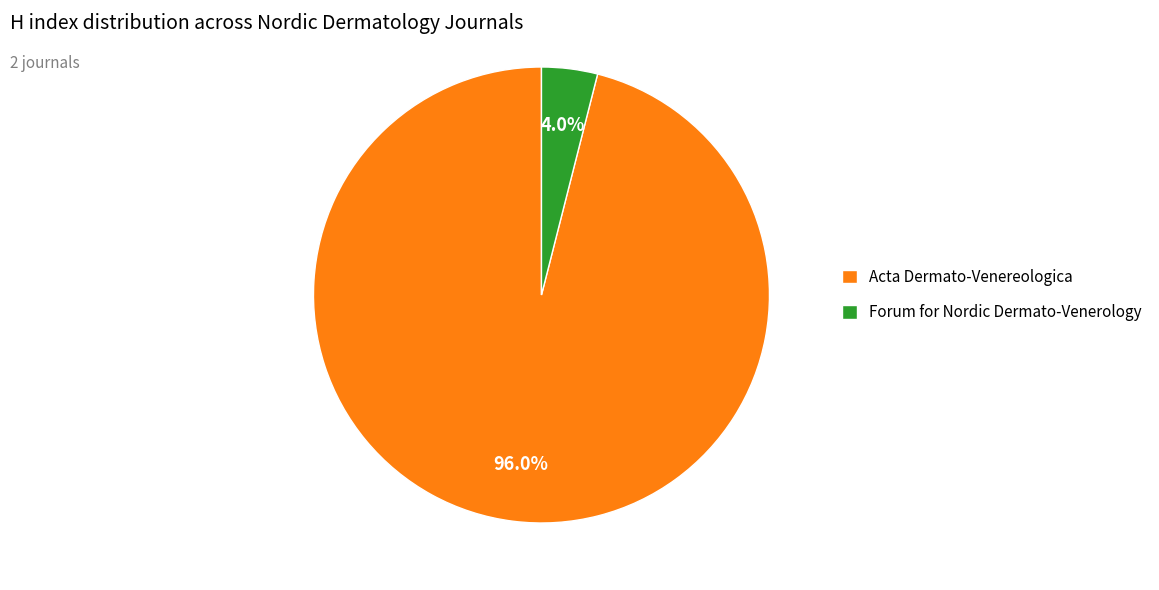

To the nearest percent, what is the average slice percentage?

50%